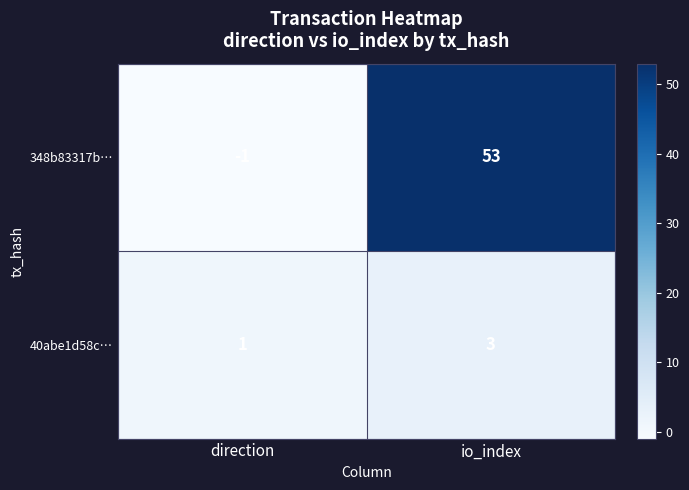

List the series in order of their overall mean, lowest first.

40abe1d58c…, 348b83317b…